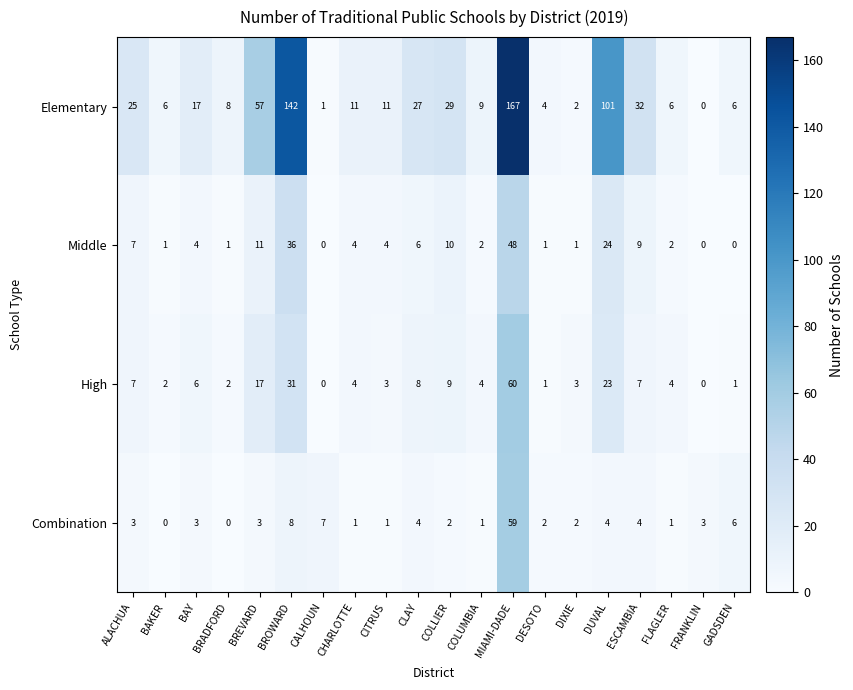

The value of Combination at COLLIER is 3. True or false?

False